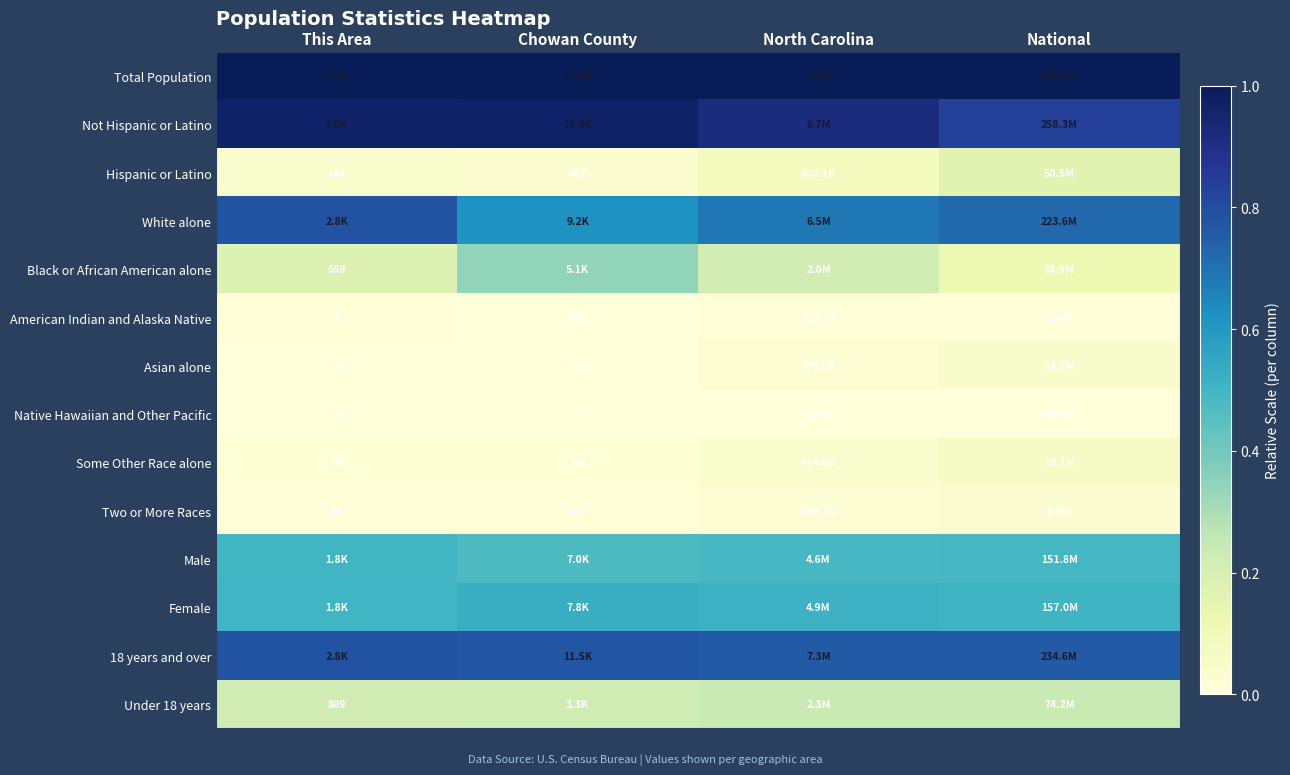

Rank the series by their maximum value, from highest to lowest.

Total Population, Not Hispanic or Latino, White alone, 18 years and over, Female, Male, Black or African American alone, Under 18 years, Hispanic or Latino, Some Other Race alone, Asian alone, Two or More Races, American Indian and Alaska Native, Native Hawaiian and Other Pacific